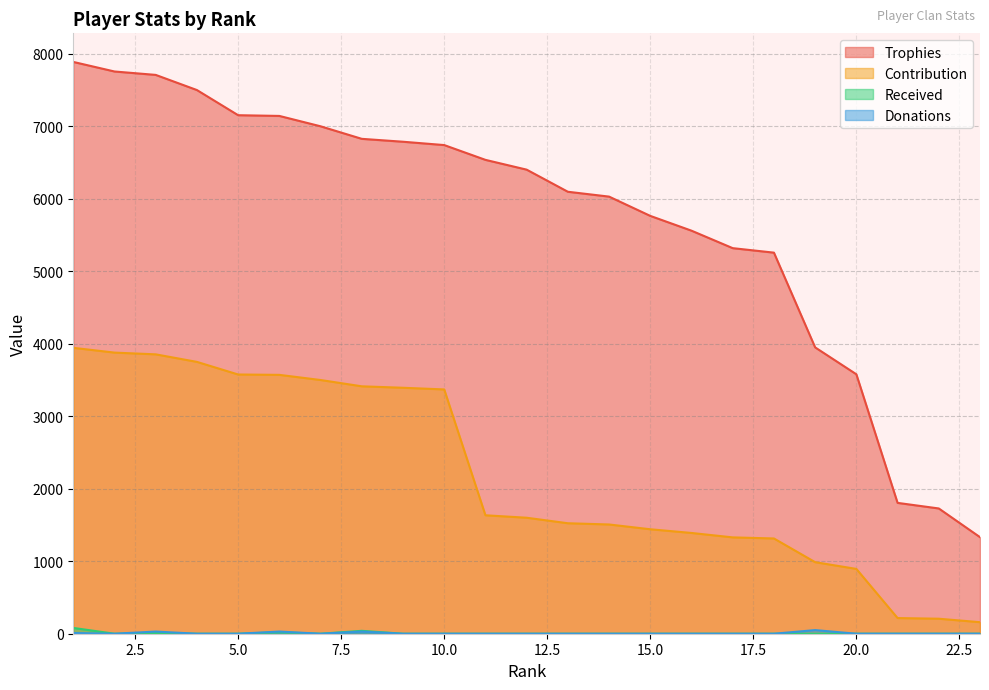

What is the value of the Trophies point at the 7th from the left?

7000